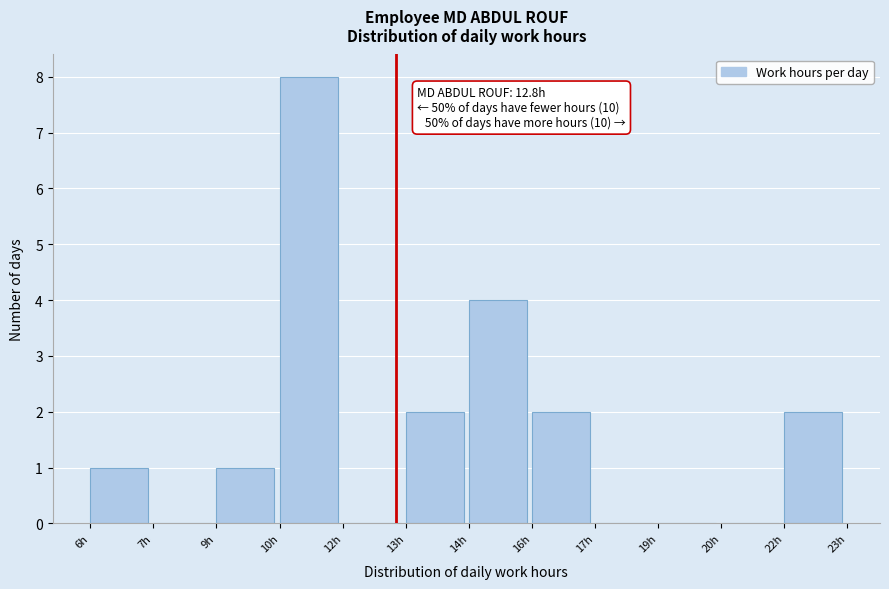

Reading left to right, transcribe all the data shown in this chart.

6h=1	7h=0	9h=1	10h=8	12h=0	13h=2	14h=4	16h=2	17h=0	19h=0	20h=0	22h=2